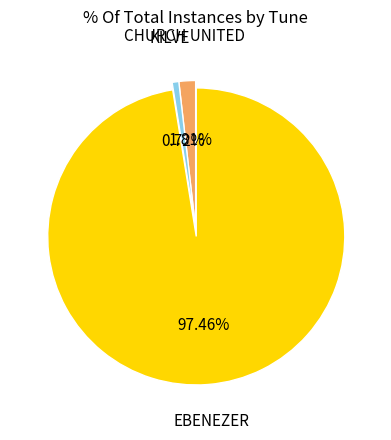

Does any single category account for the majority?

Yes